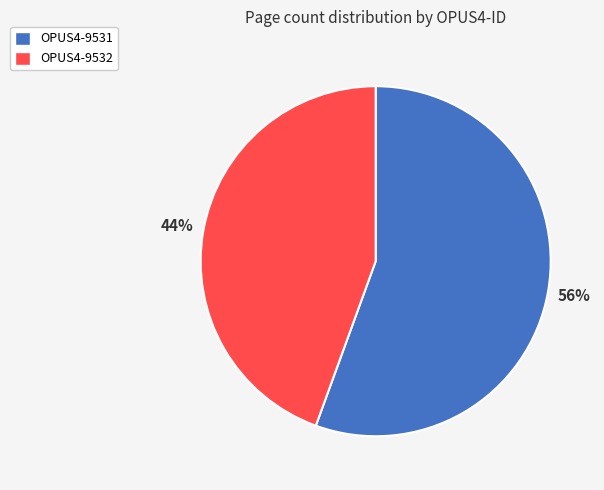

Is there any slice that represents more than half of the pie?

Yes